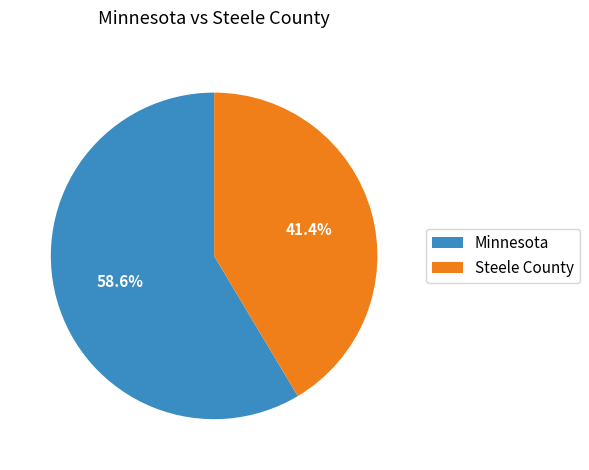

Combined, do Steele County and Minnesota account for over 50%?

Yes